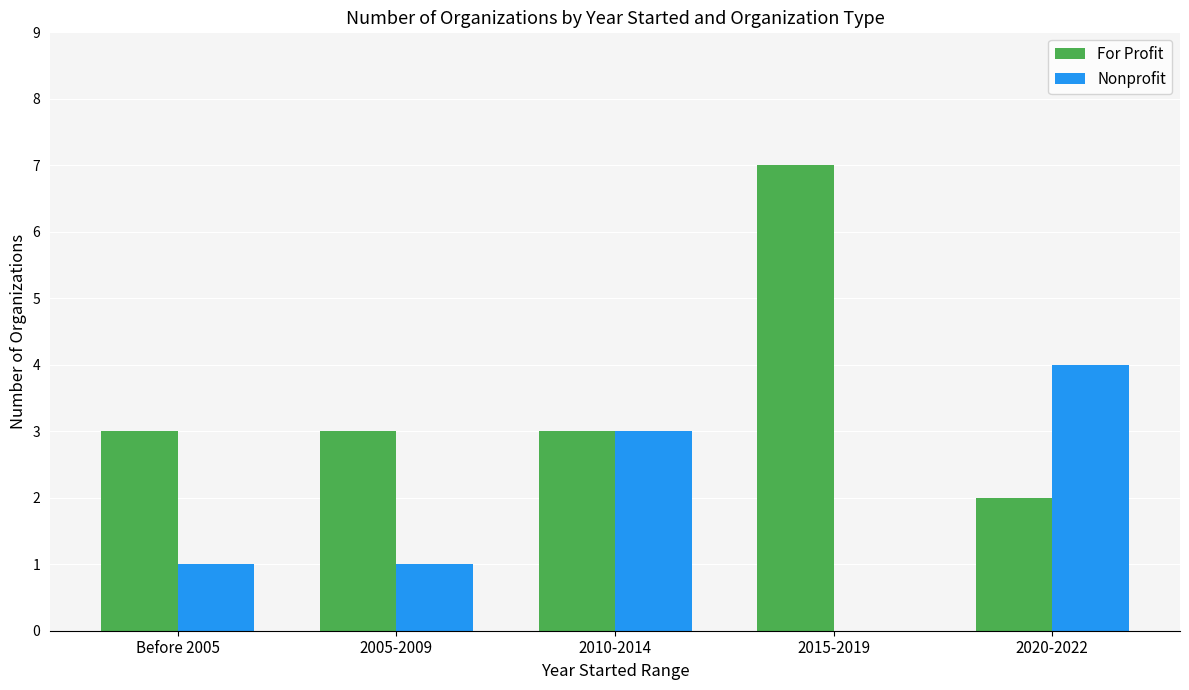

How many values in Nonprofit are above zero?

4